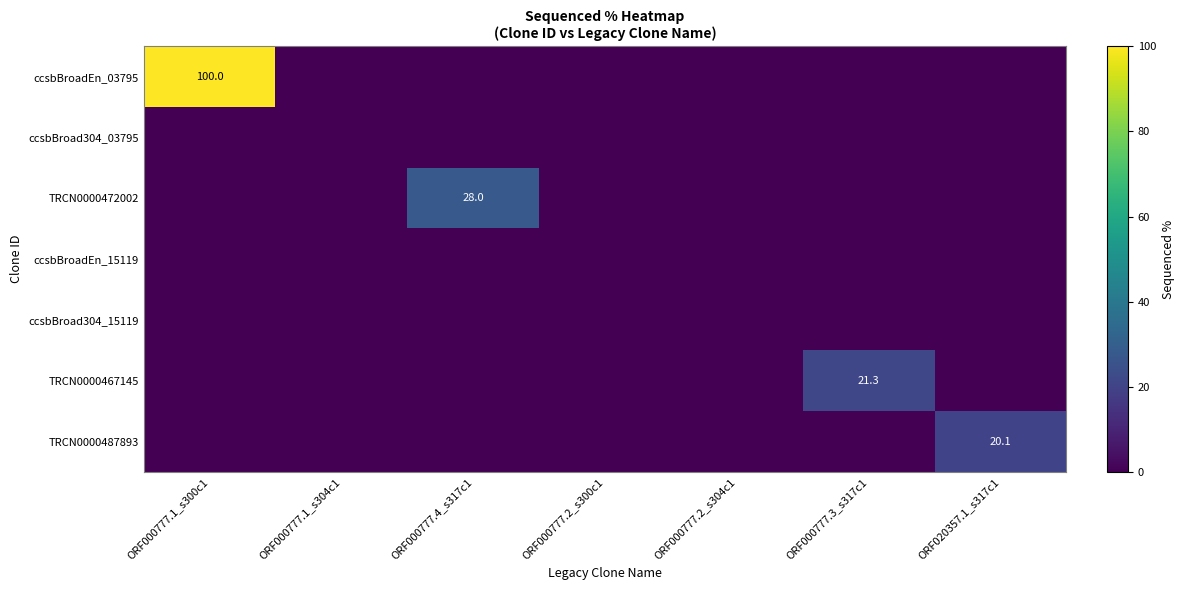

Where is ccsbBroad304_03795 nearest to the value 0?

ORF000777.1_s300c1